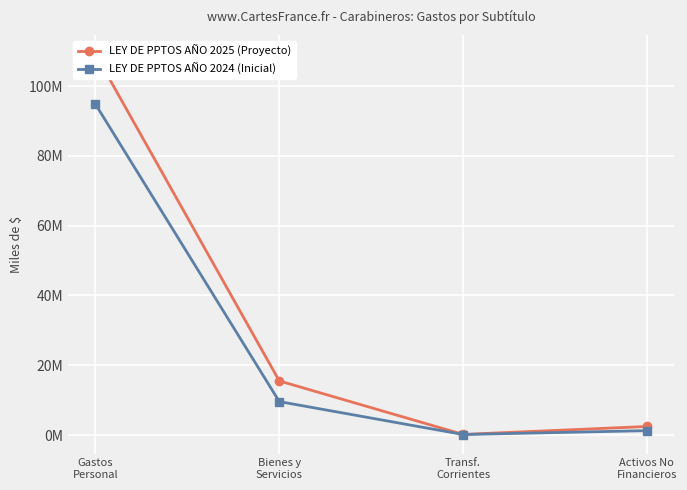

Rank the categories by LEY DE PPTOS AÑO 2025 (Proyecto) value from lowest to highest.

Transf.
Corrientes, Activos No
Financieros, Bienes y
Servicios, Gastos
Personal